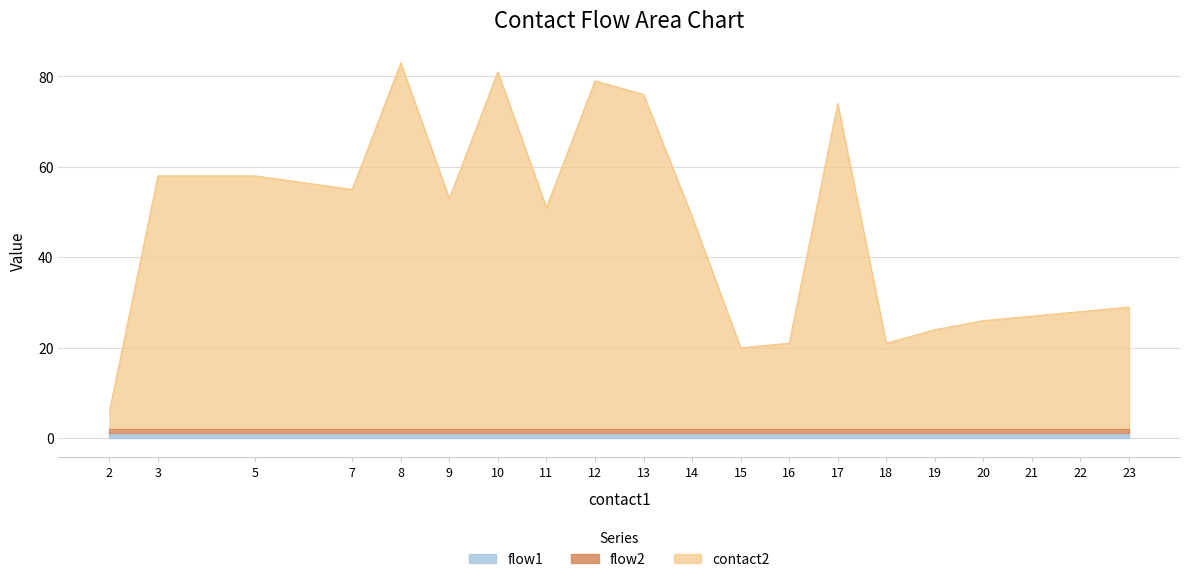

Between 14 and 21, which is larger?

14